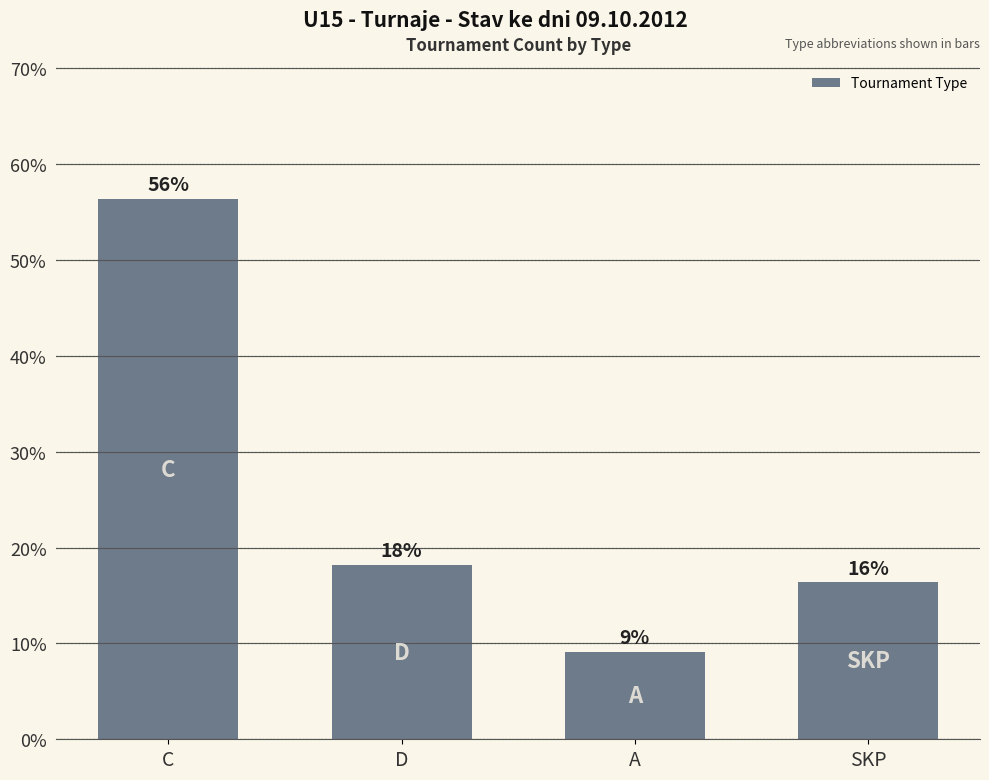

How many bars are there in total?

4